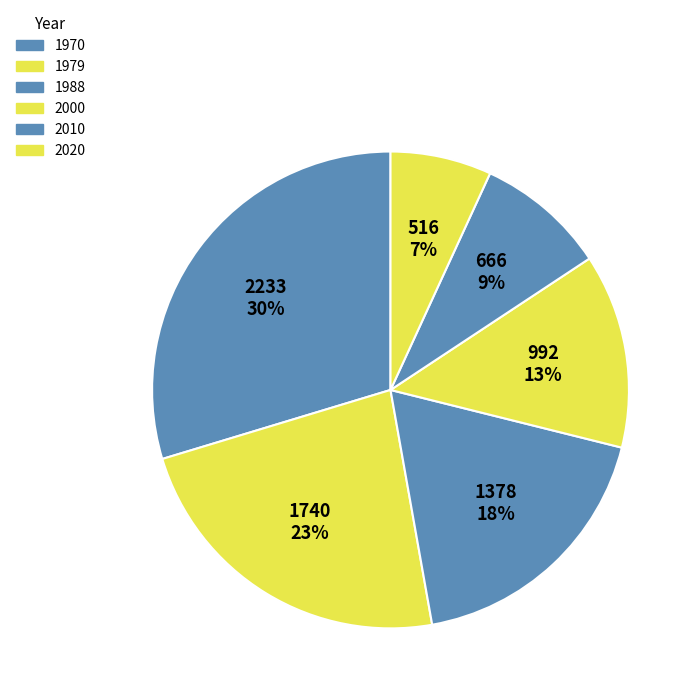

The 2000 slice represents 24% of the pie. True or false?

False